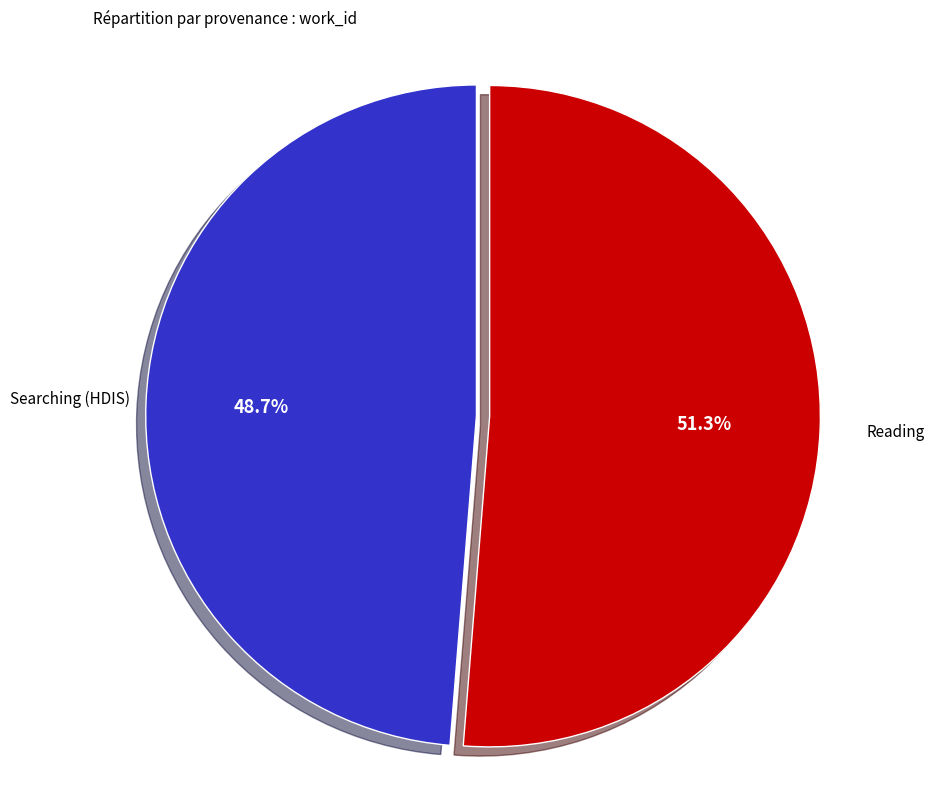

Rank the categories by value from highest to lowest.

Reading, Searching (HDIS)